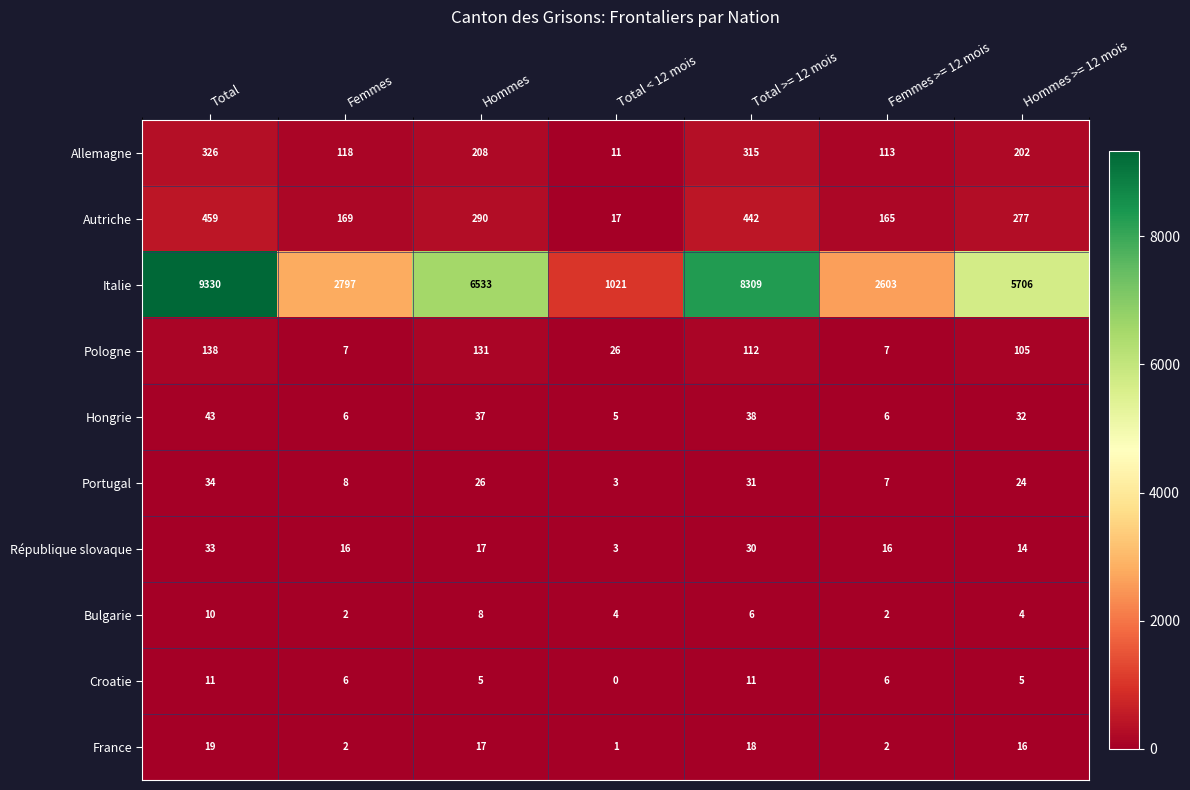

Rank the series at Total >= 12 mois from lowest to highest value.

Bulgarie, Croatie, France, République slovaque, Portugal, Hongrie, Pologne, Allemagne, Autriche, Italie